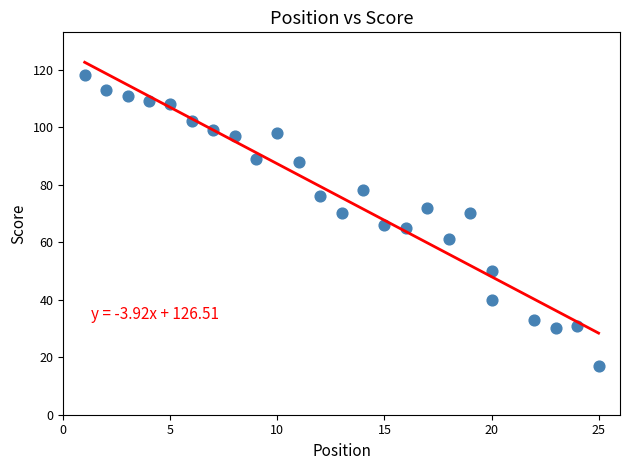

What is the range of X values (max minus min)?

24